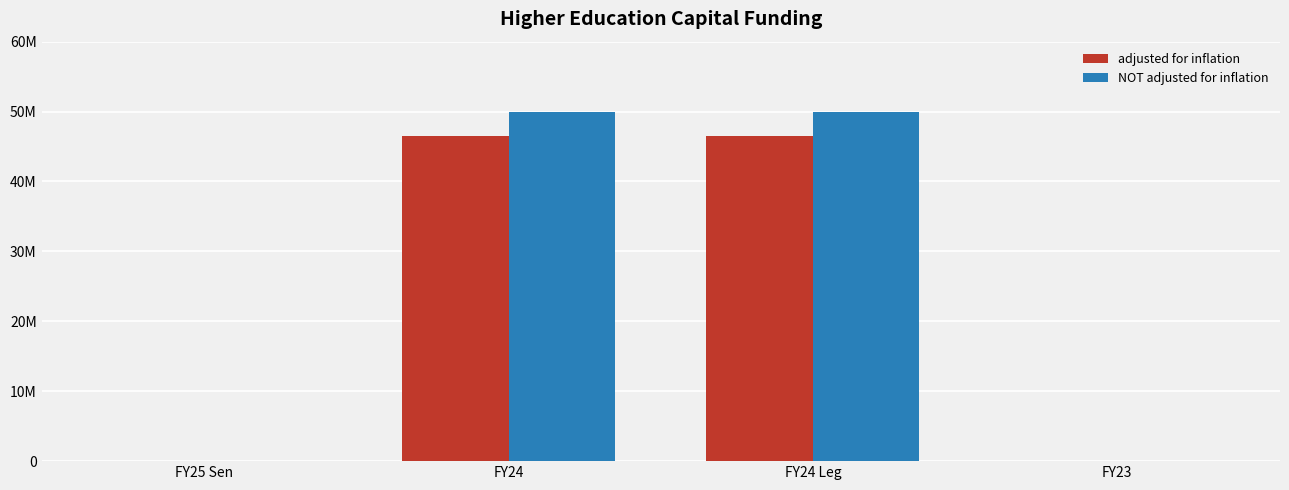

What are all the series names shown in the legend?

adjusted for inflation, NOT adjusted for inflation